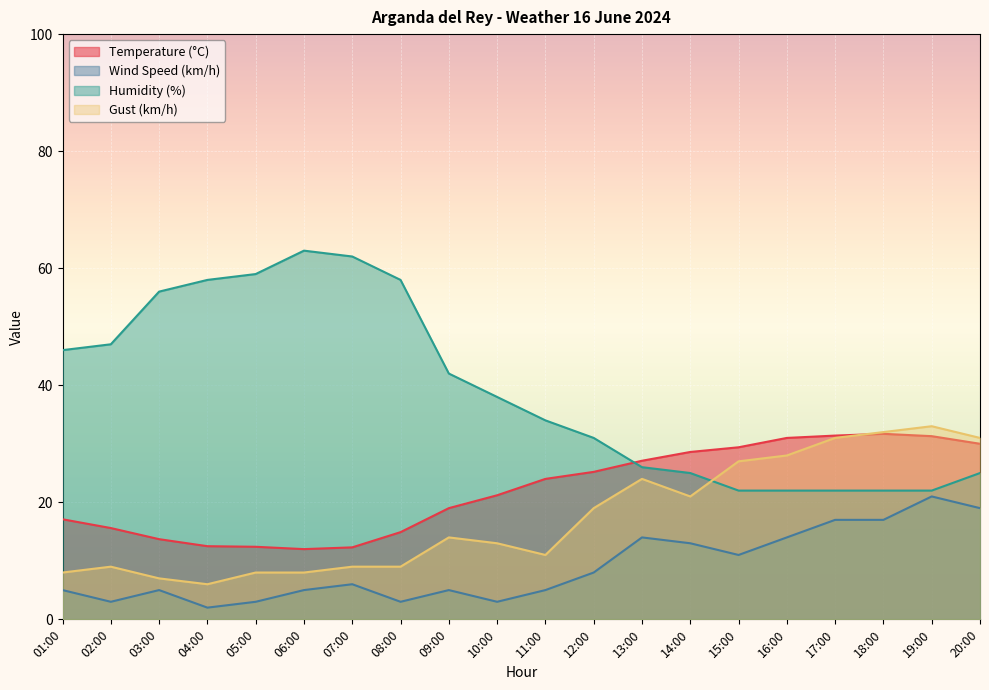

True or false: Humidity (%) has a value of 32.2 at 07:00.

False